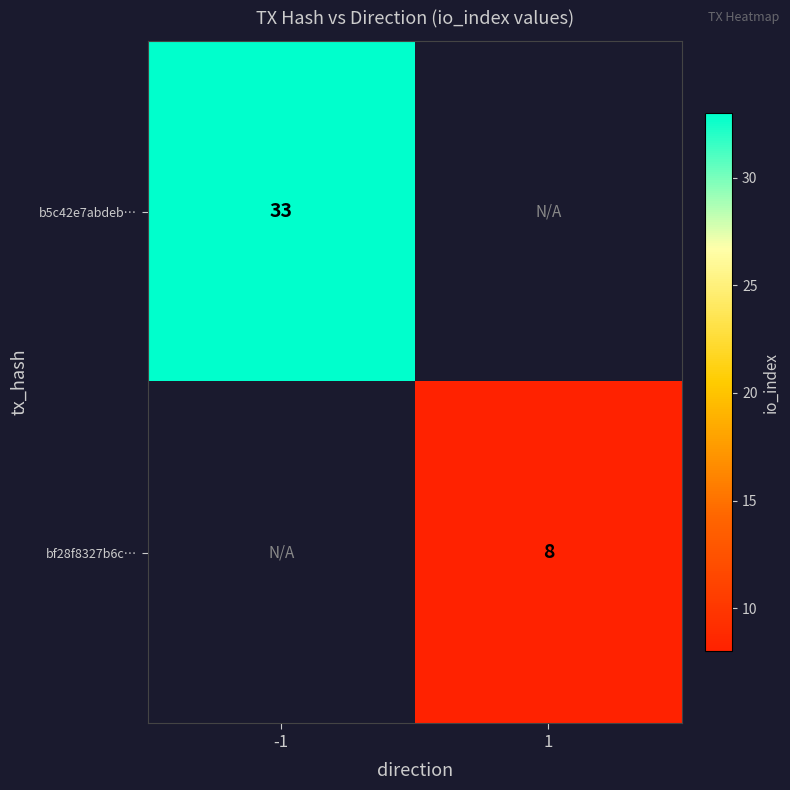

The b5c42e7abdeb… series shows 16 at -1. True or false?

False